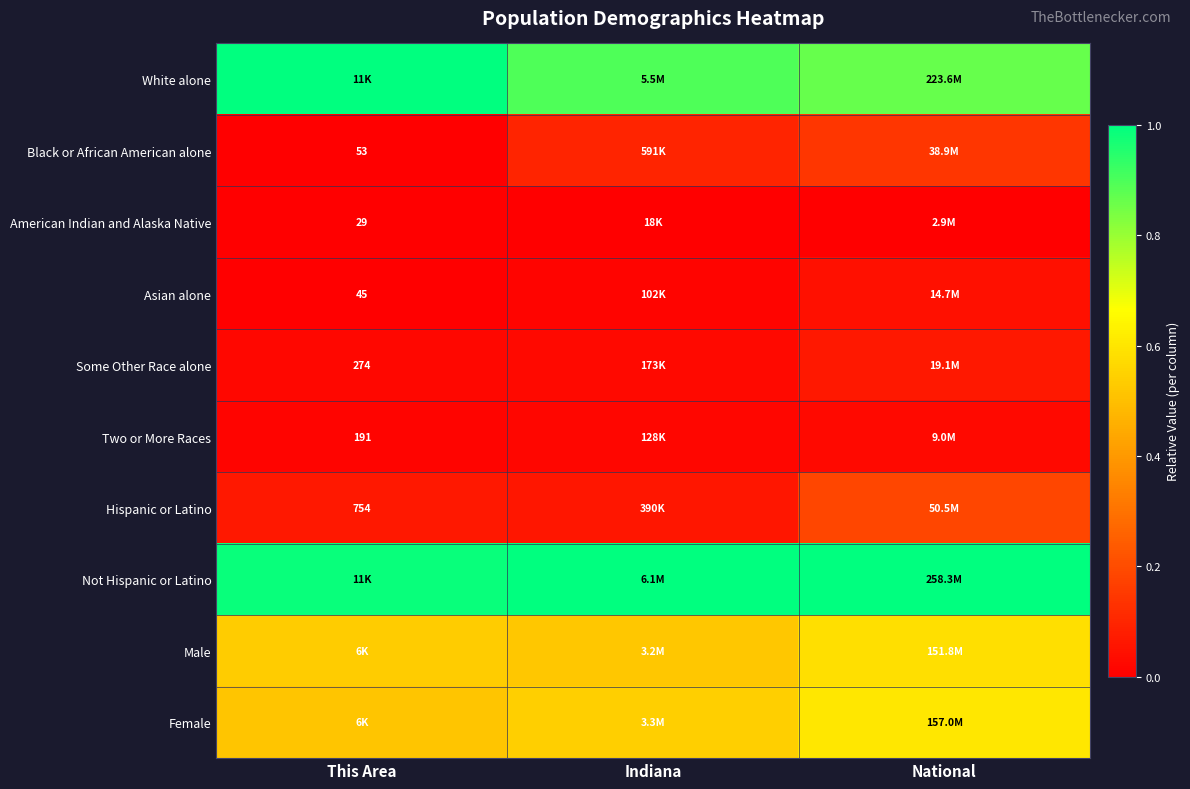

At which label is Female closest to 0?

This Area